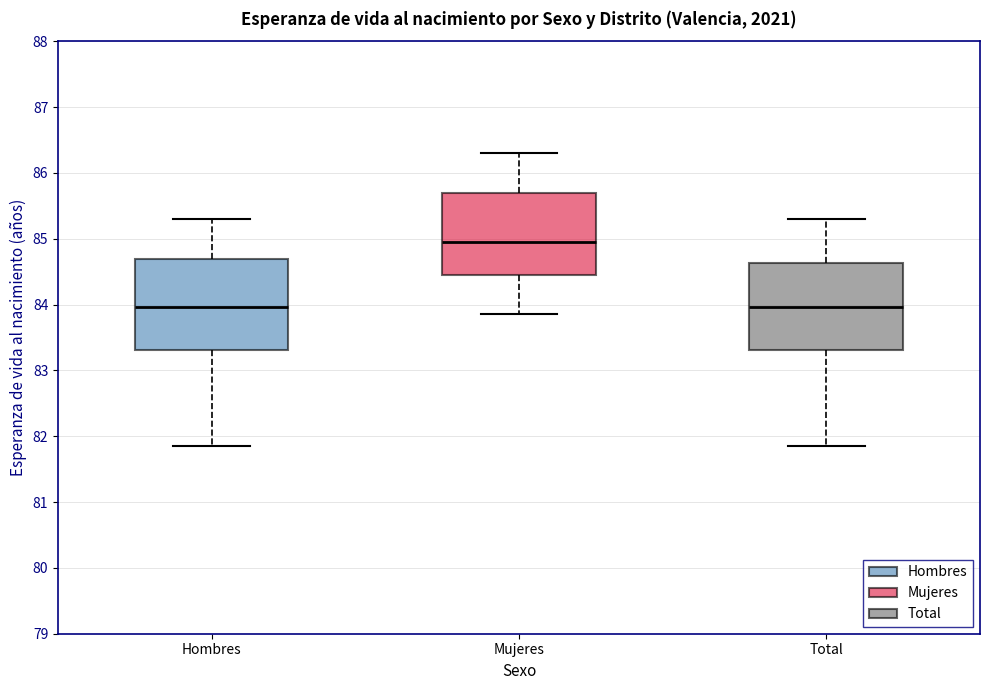

Reading left to right, read every box against the y-axis: the position of its median line, the range the box covers, and the ends of its whiskers. The values are not printed on the chart, so give them approximately, as read against the axis.

Hombres: median 84.0, box 83.3 to 84.7, whiskers 81.9 to 85.3
Mujeres: median 85.0, box 84.5 to 85.7, whiskers 83.9 to 86.3
Total: median 84.0, box 83.3 to 84.6, whiskers 81.9 to 85.3